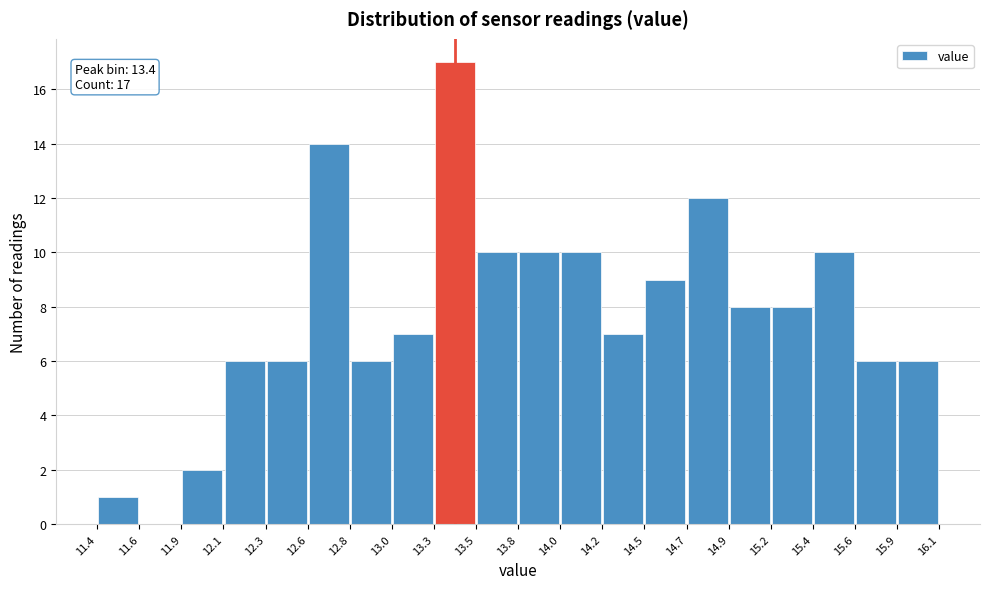

Which range on the x-axis has the tallest bar?

13.3 to 13.5